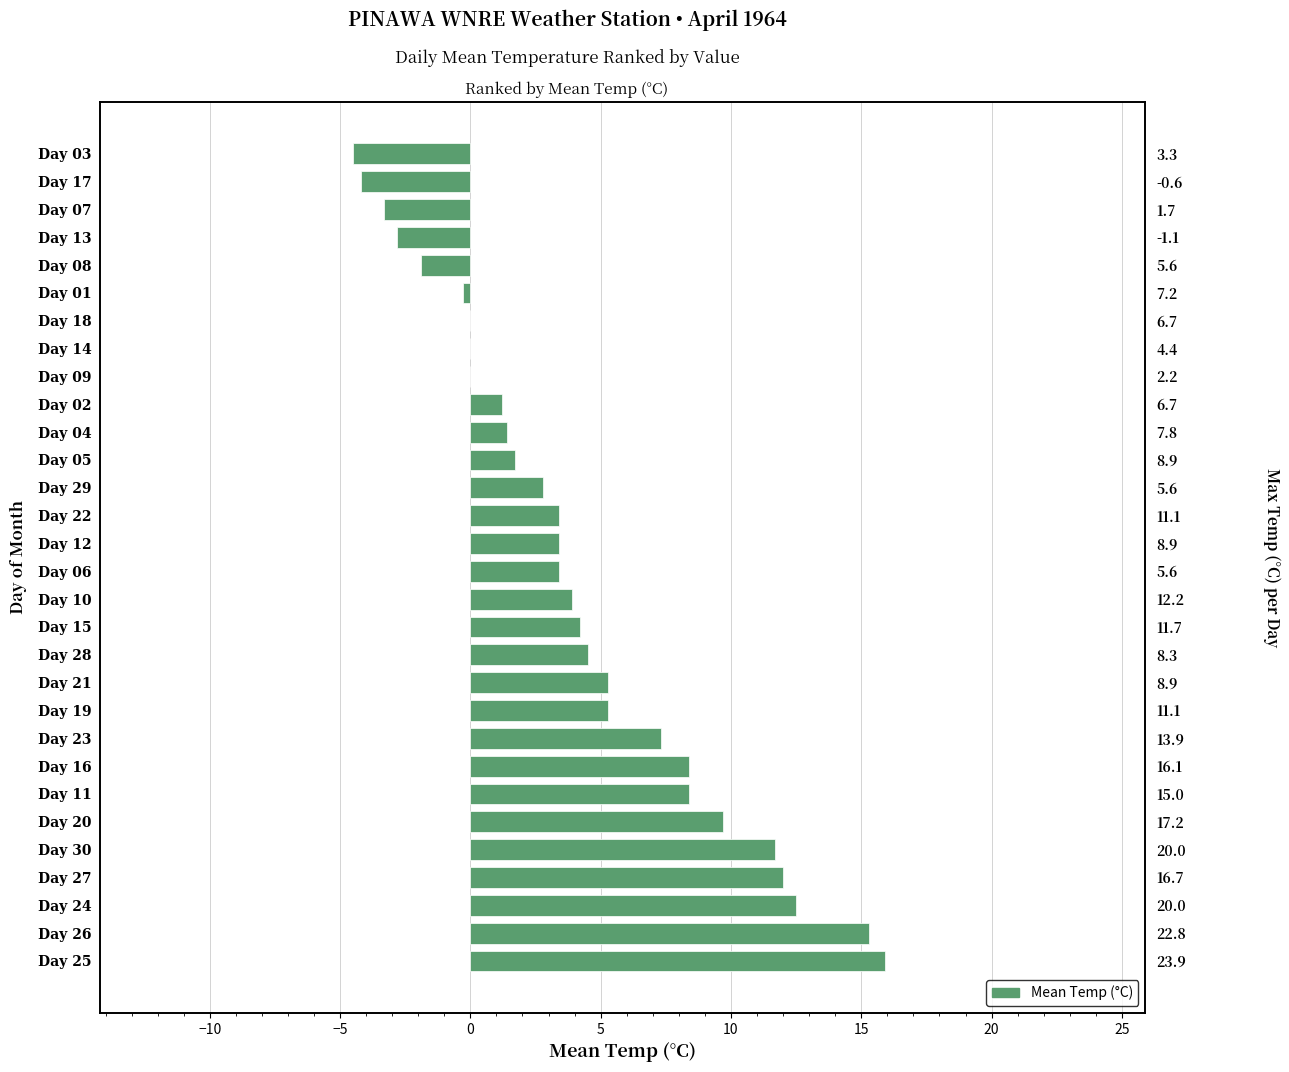

How many data points are less than 3?

13